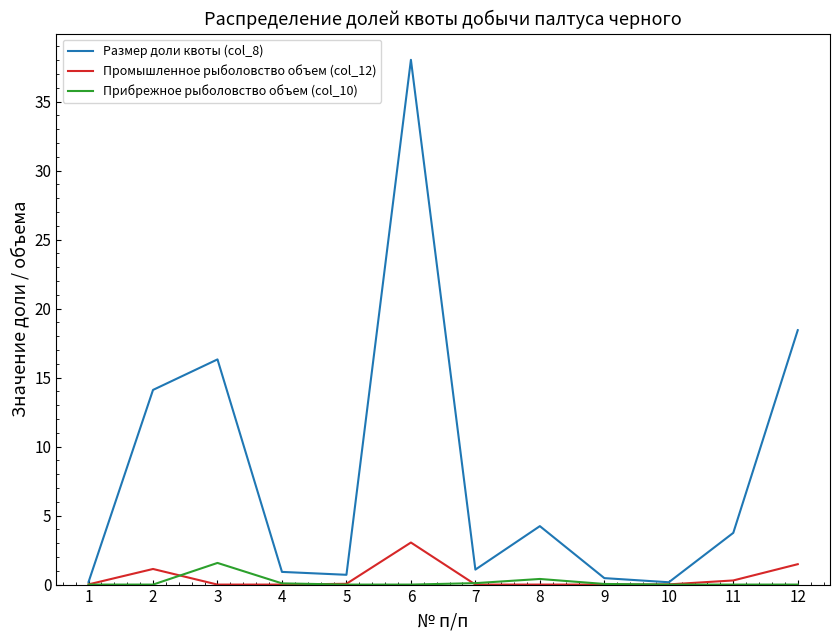

True or false: Размер доли квоты (col_8) has a value of 67.5 at 6.

False